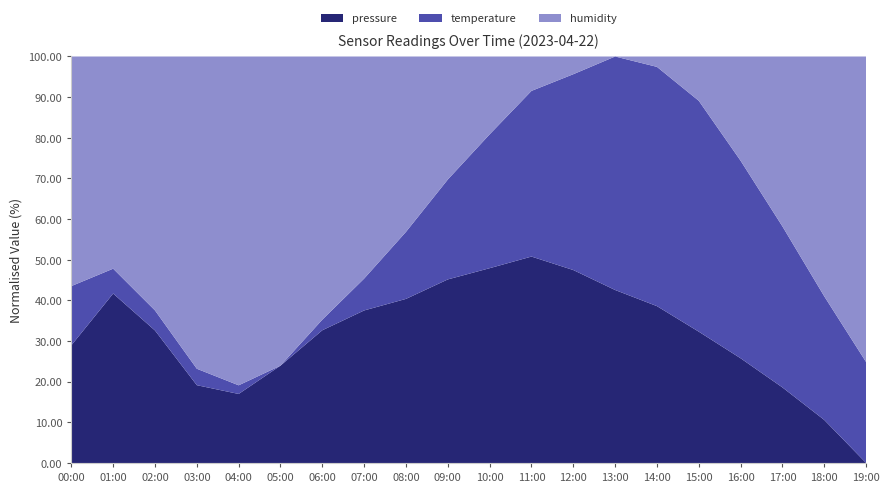

Reading left to right, transcribe all the data shown in this chart.

pressure: 00:00=100820.6	01:00=100832.3	02:00=100821.1	03:00=100810.1	04:00=100808.5	05:00=100812.8	06:00=100820.0	07:00=100825.5	08:00=100830.0	09:00=100835.2	10:00=100838.0	11:00=100840.5	12:00=100836.8	13:00=100830.0	14:00=100825.5	15:00=100820.0	16:00=100815.2	17:00=100810.5	18:00=100805.8	19:00=100800.0
temperature: 00:00=11.2	01:00=10.1	02:00=9.8	03:00=9.6	04:00=9.4	05:00=9.2	06:00=9.5	07:00=10.2	08:00=11.5	09:00=12.8	10:00=14.1	11:00=15.3	12:00=16.2	13:00=16.8	14:00=16.5	15:00=15.8	16:00=14.6	17:00=13.4	18:00=12.3	19:00=11.5
humidity: 00:00=99.9	01:00=100.0	02:00=100.0	03:00=100.0	04:00=100.0	05:00=100.0	06:00=99.5	07:00=98.0	08:00=95.0	09:00=90.0	10:00=85.0	11:00=80.0	12:00=78.0	13:00=76.0	14:00=77.0	15:00=80.0	16:00=85.0	17:00=90.0	18:00=95.0	19:00=98.0